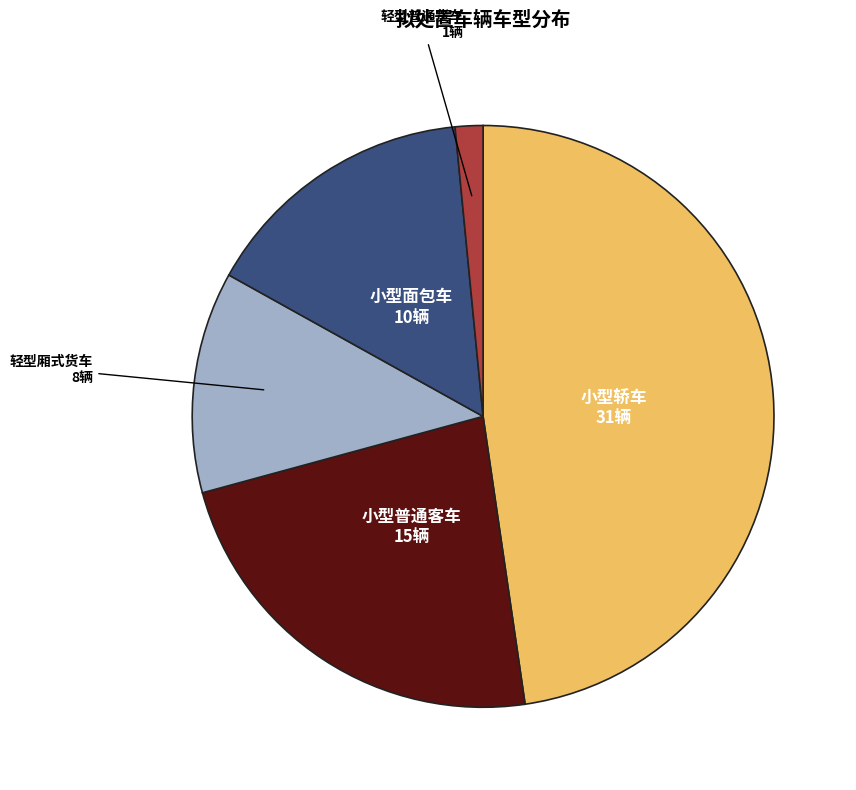

The 小型普通客车 slice represents 29% of the pie. True or false?

False